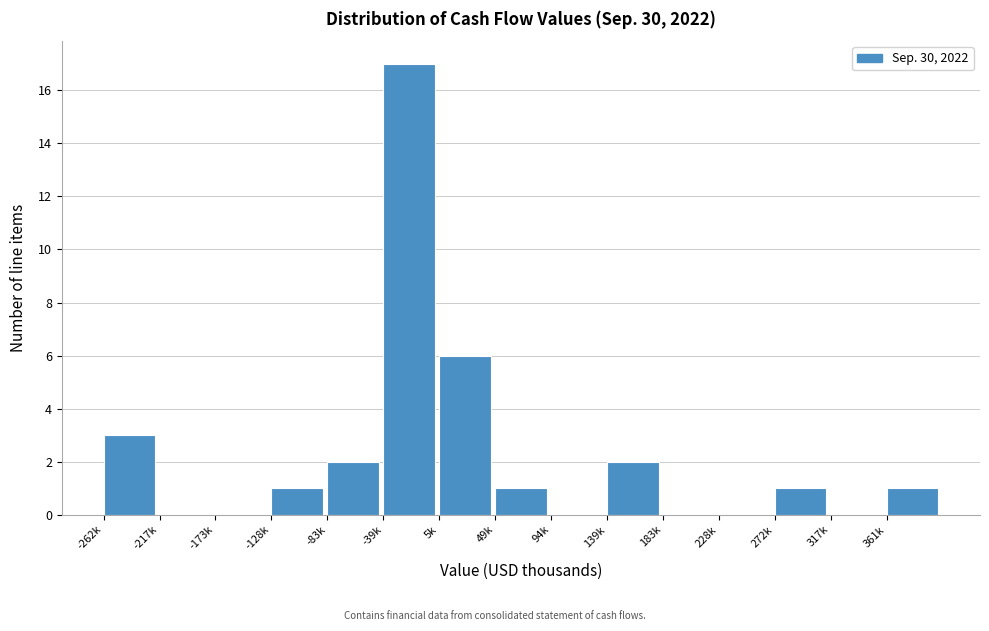

Reading right to left, list all the values displayed in this chart.

361k=1	317k=0	272k=1	228k=0	183k=0	139k=2	94k=0	49k=1	5k=6	-39k=17	-83k=2	-128k=1	-173k=0	-217k=0	-262k=3